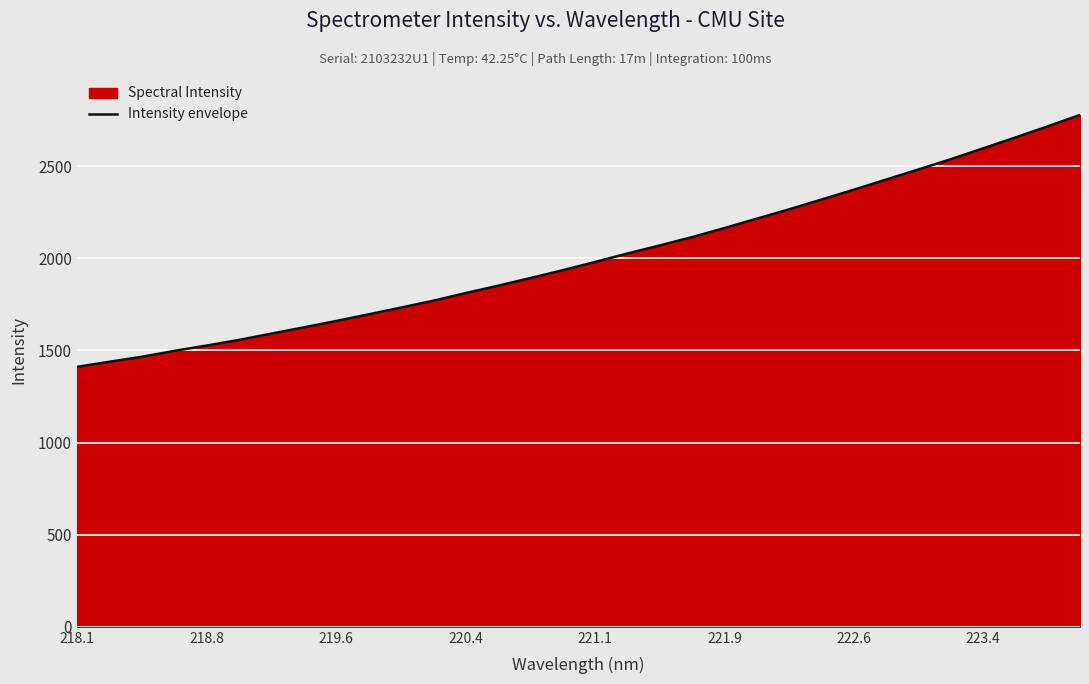

How many lines are shown in the chart?

1